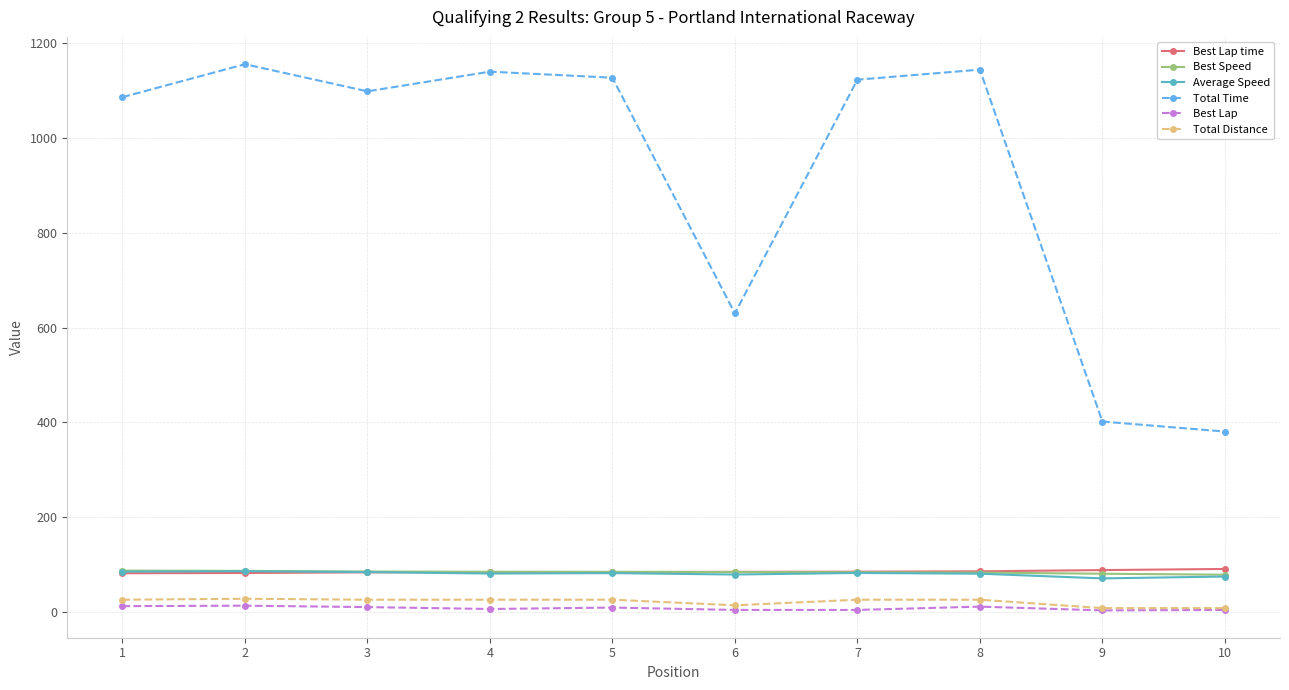

What is the difference between the Average Speed values at 9 and 10?

3.9